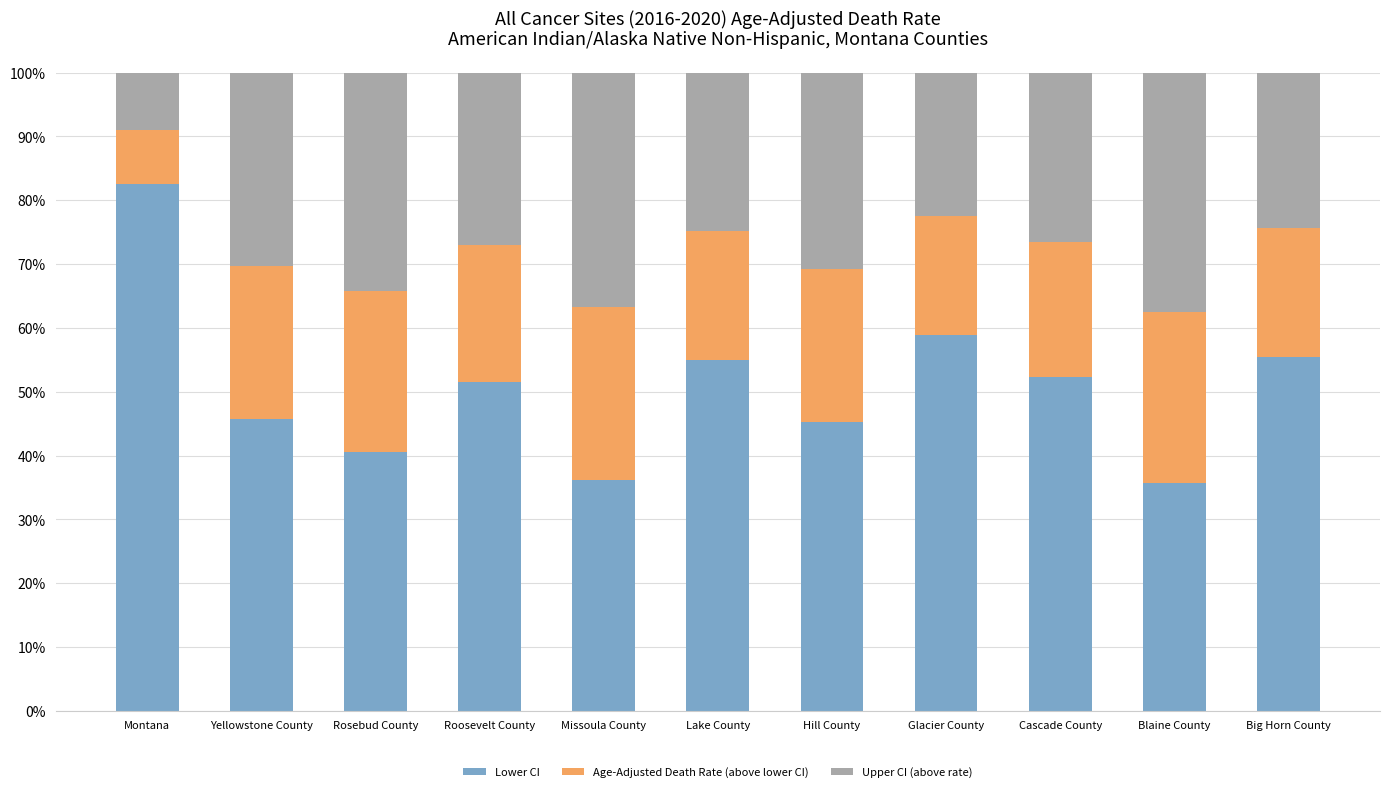

Which category has the highest value in the Lower CI series?

Montana